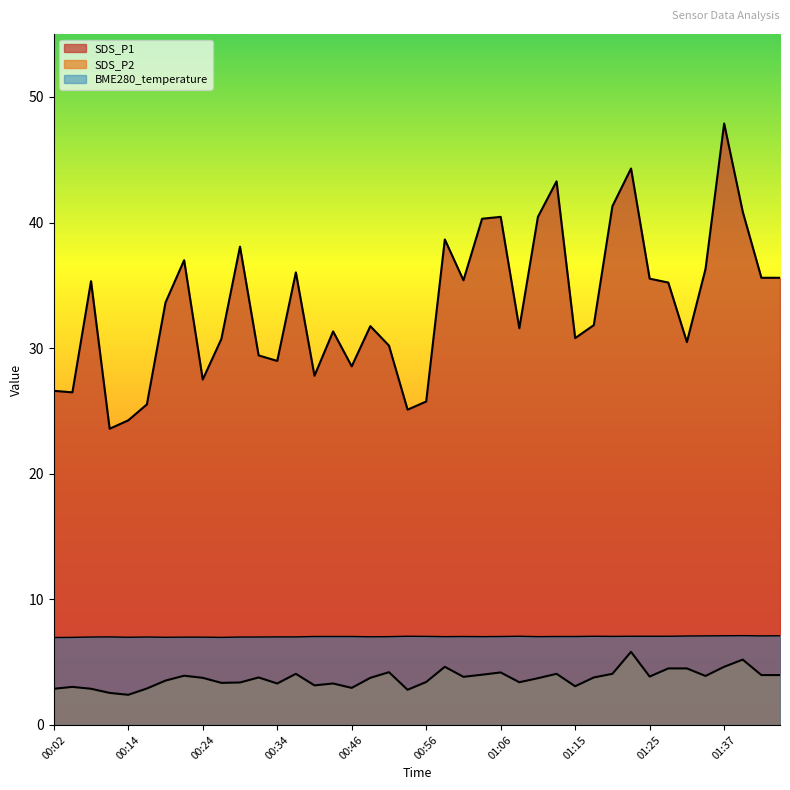

Where is the first local minimum for SDS_P2?

00:14